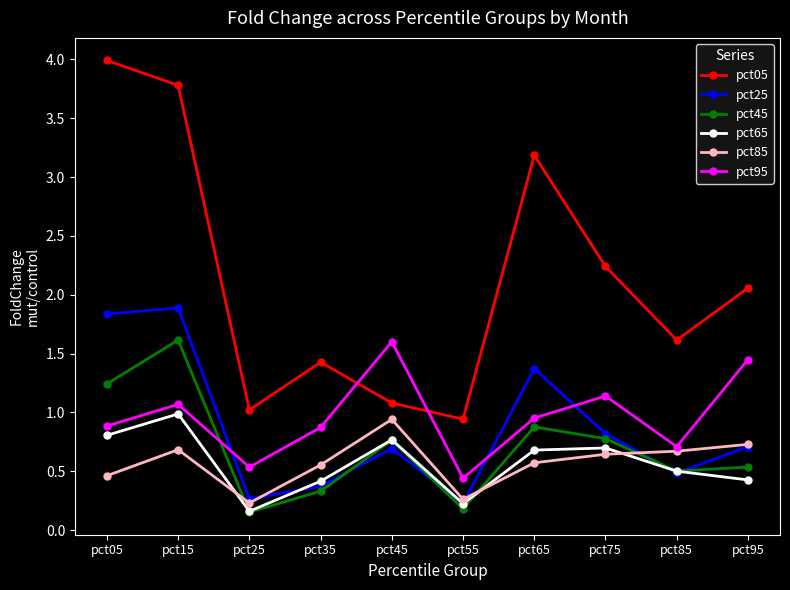

The value of pct85 at pct25 is 0.1. True or false?

False